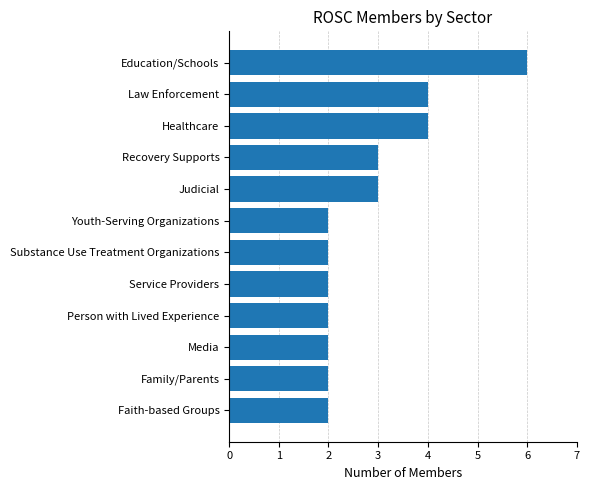

Approximately how many times larger is the value at Person with Lived Experience compared to Substance Use Treatment Organizations?

1.0